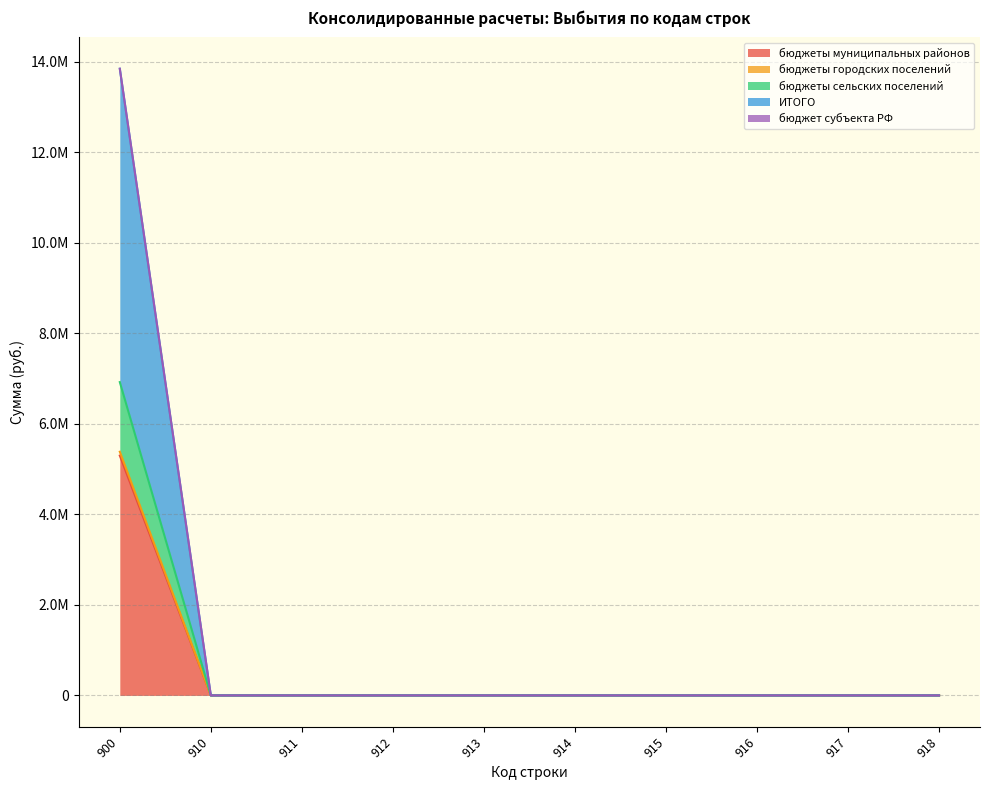

Does the chart have visible grid lines?

Yes